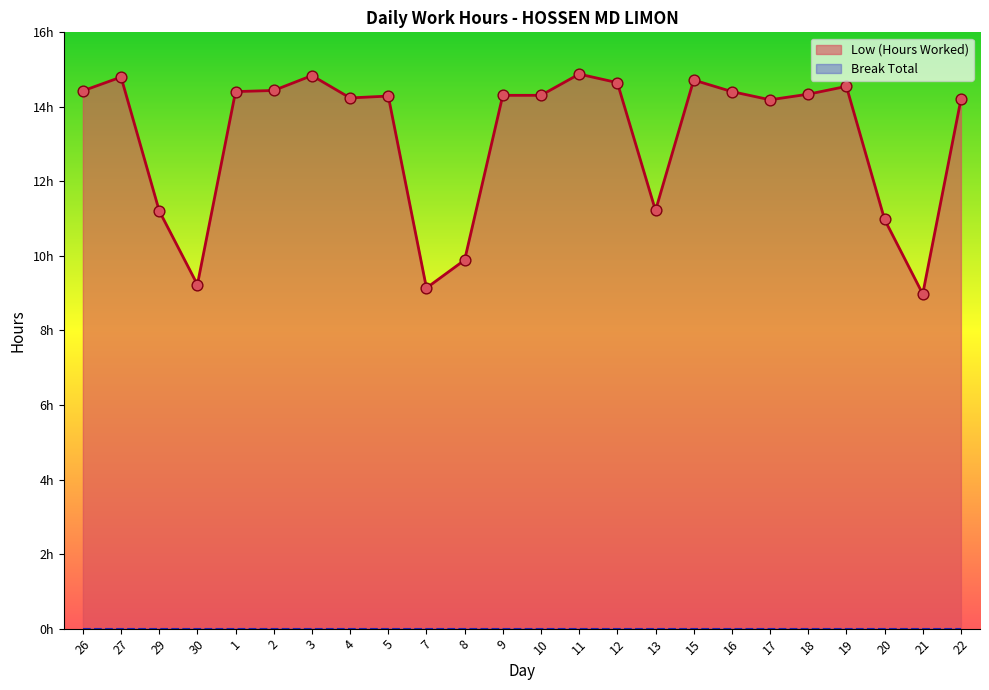

Approximately how many times larger is the value at 11 compared to 18?

1.0